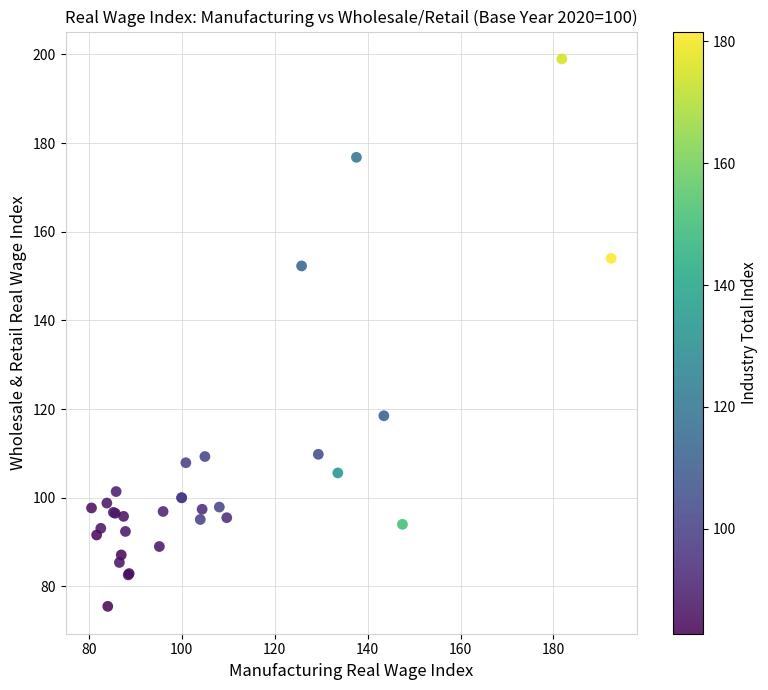

What Y value in the scatter plot is closest to 137?

152.3